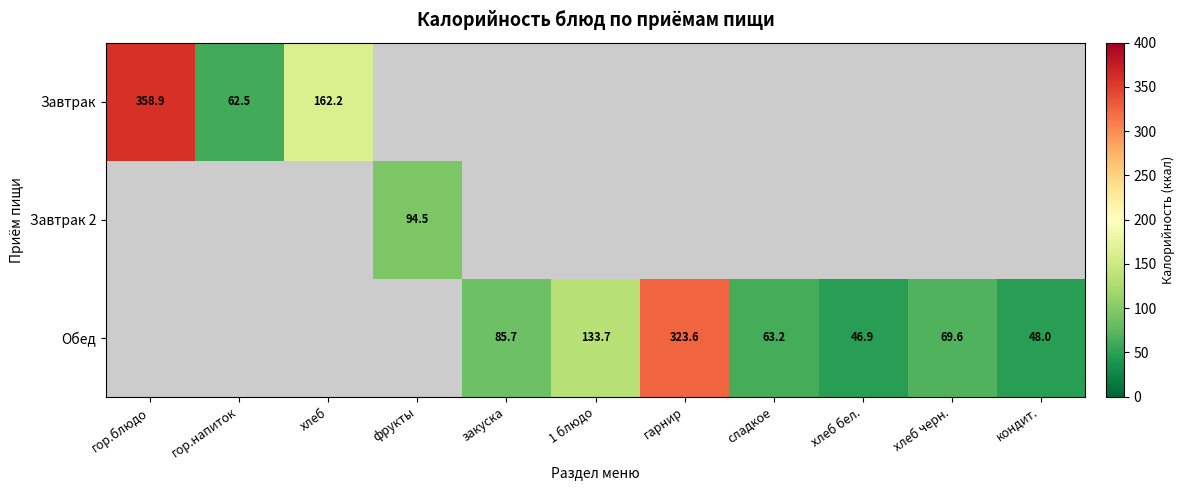

Is the value of Обед at гарнир greater than the value of Завтрак at хлеб?

Yes